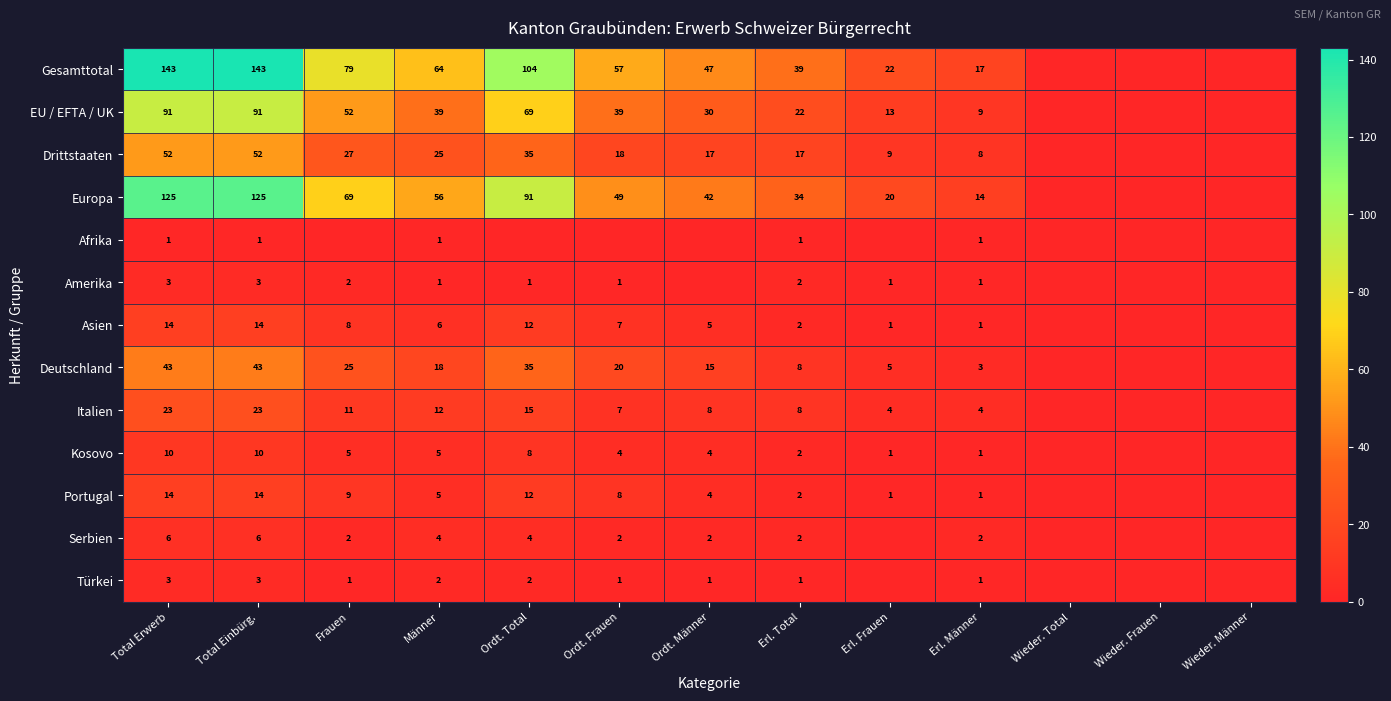

The value of EU / EFTA / UK at Ordt. Total is 69. True or false?

True